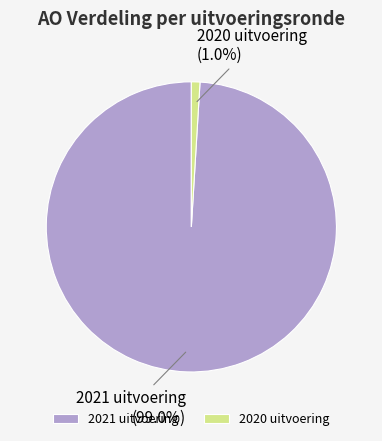

To the nearest percent, what is the average slice percentage?

50%